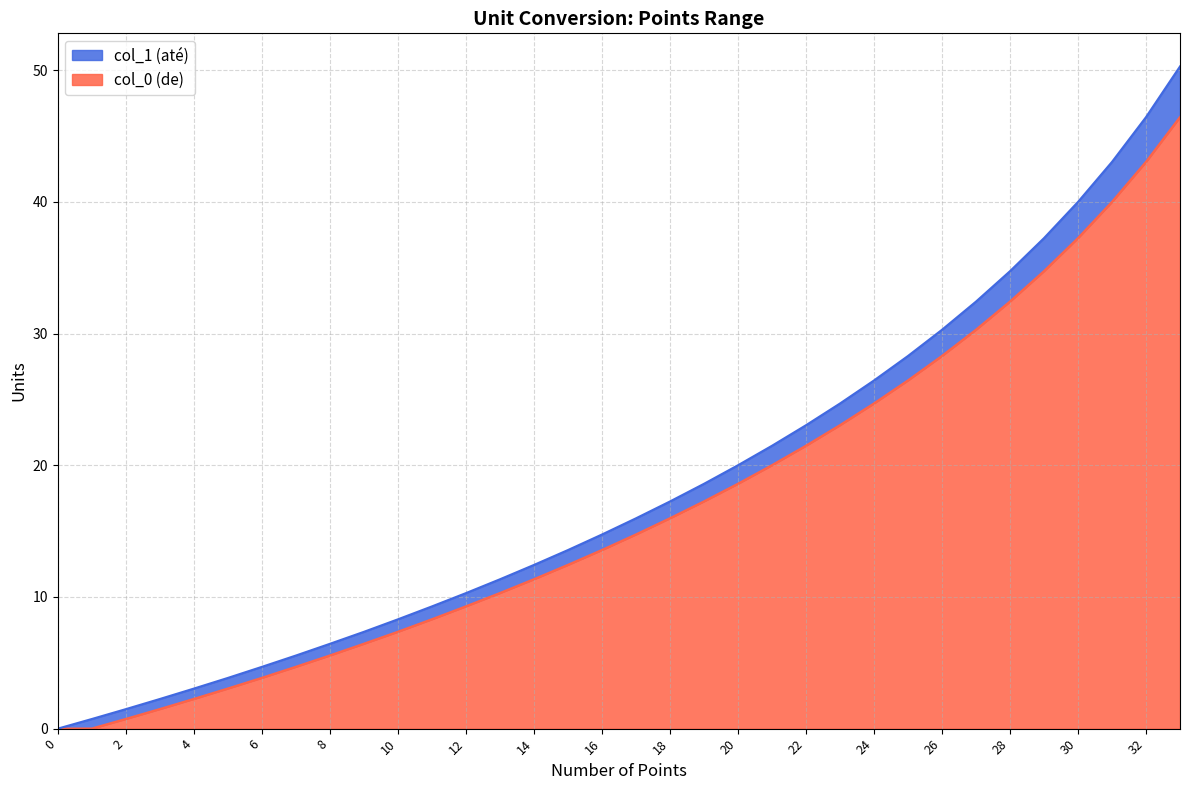

At which category is the sum across all series the highest?

33